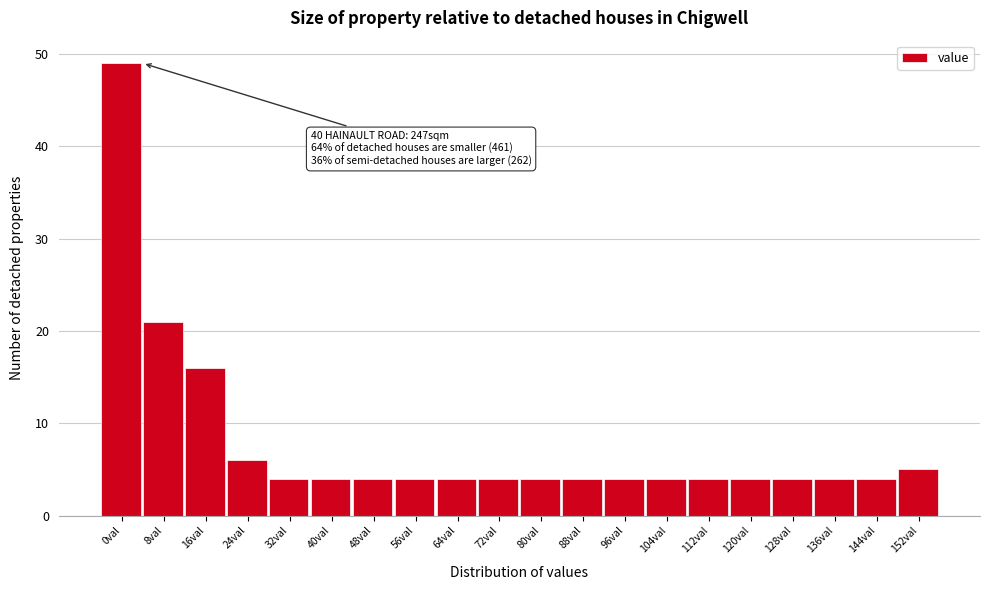

Reading left to right, what are all the values shown in this chart?

0val=49	8val=21	16val=16	24val=6	32val=4	40val=4	48val=4	56val=4	64val=4	72val=4	80val=4	88val=4	96val=4	104val=4	112val=4	120val=4	128val=4	136val=4	144val=4	152val=5